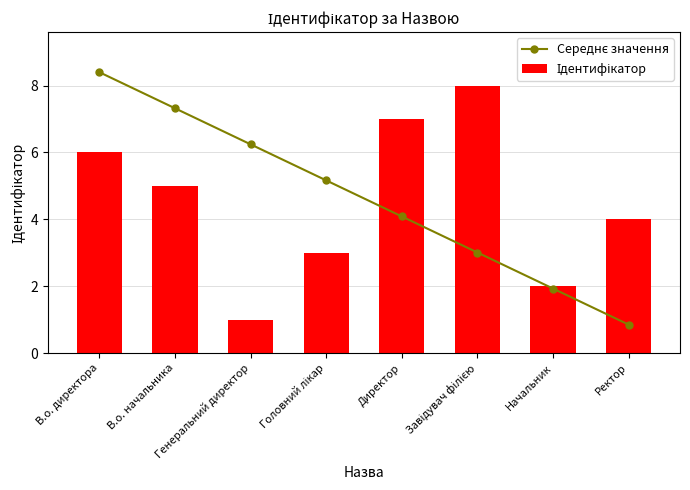

Which category has the highest value across all series?

В.о. директора